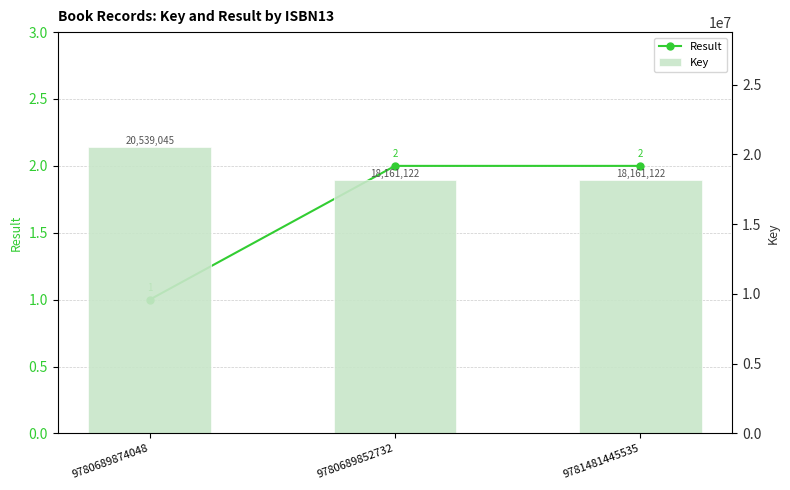

Between 9781481445535 and 9780689852732, which is larger?

9781481445535